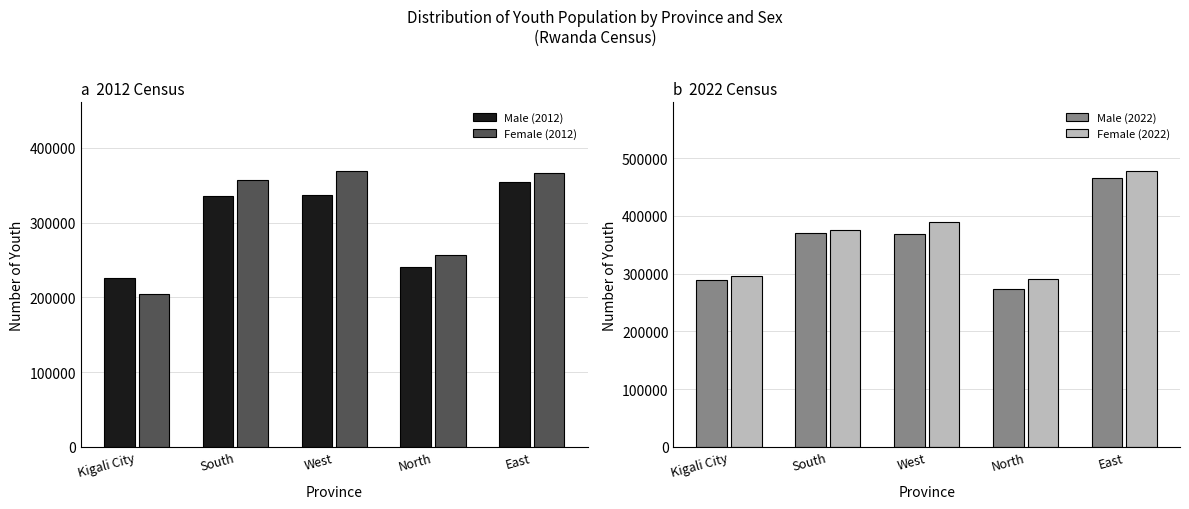

Is it true that Female (2012) equals 366276 at East?

True